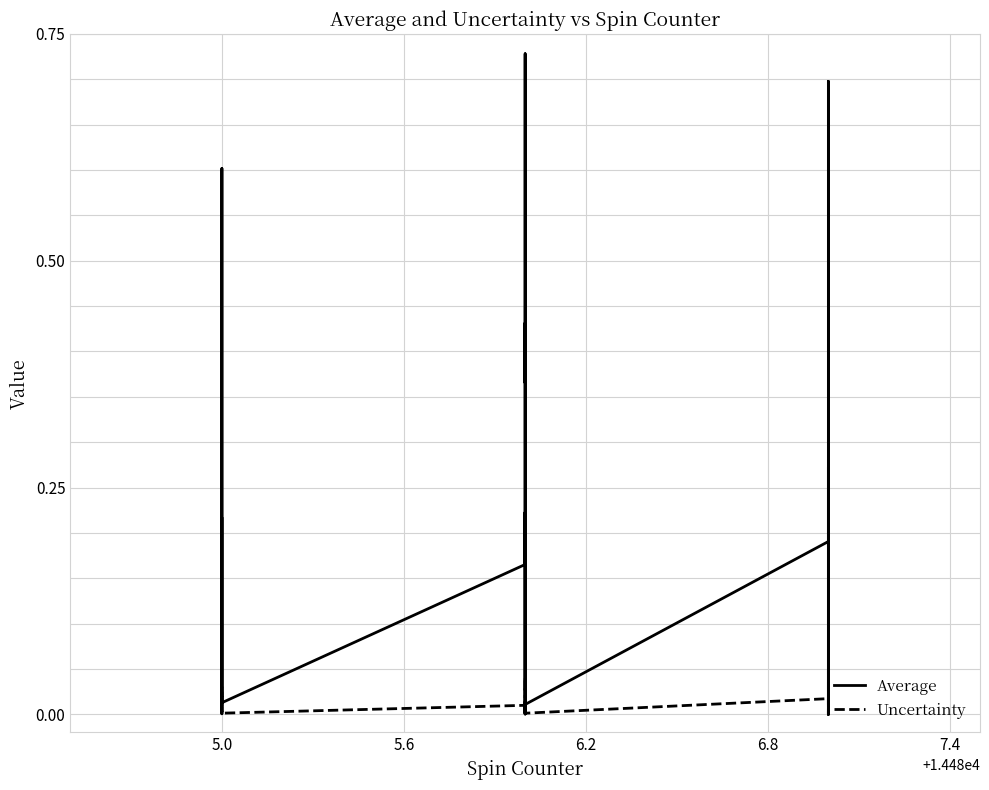

How many lines are shown in the chart?

2